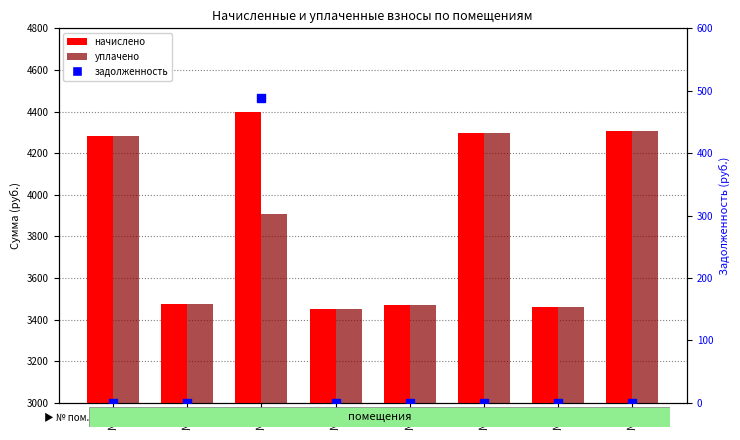

What is the total value across all series at №5?

6938.6